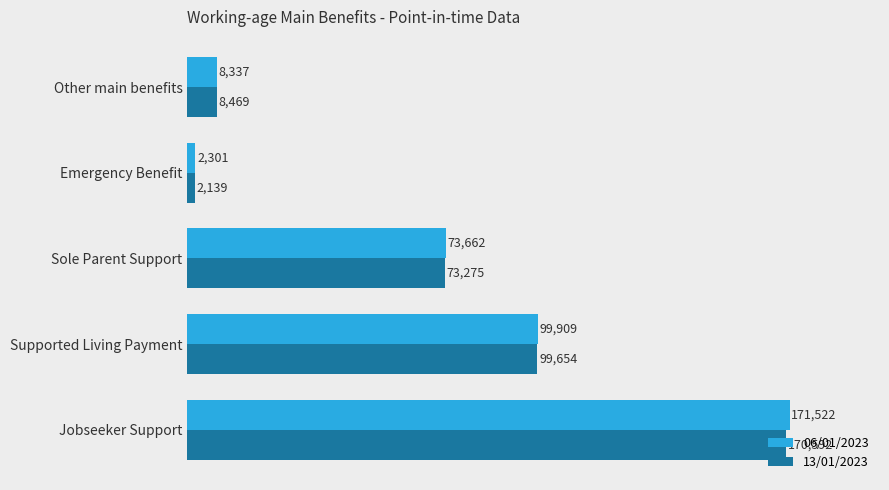

Is the value of 13/01/2023 at Sole Parent Support greater than the value of 06/01/2023 at Emergency Benefit?

Yes